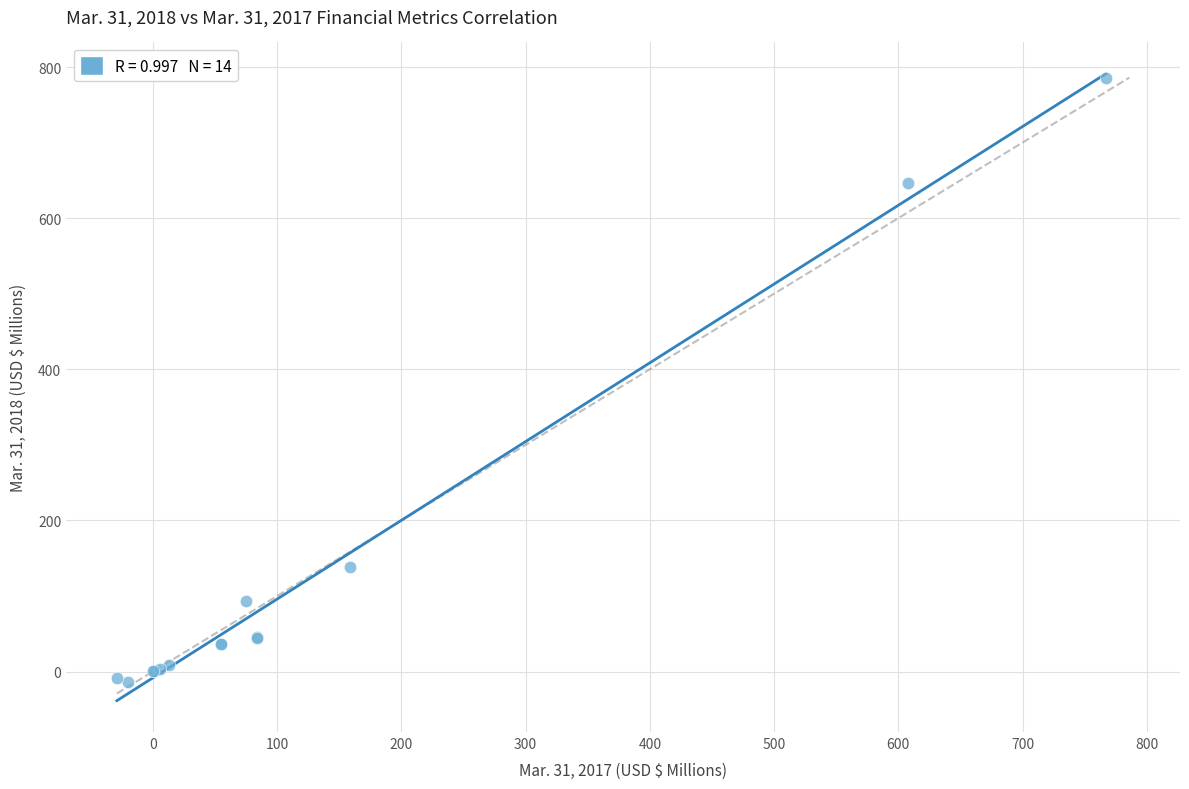

What Y value in the scatter plot is closest to 386?

139